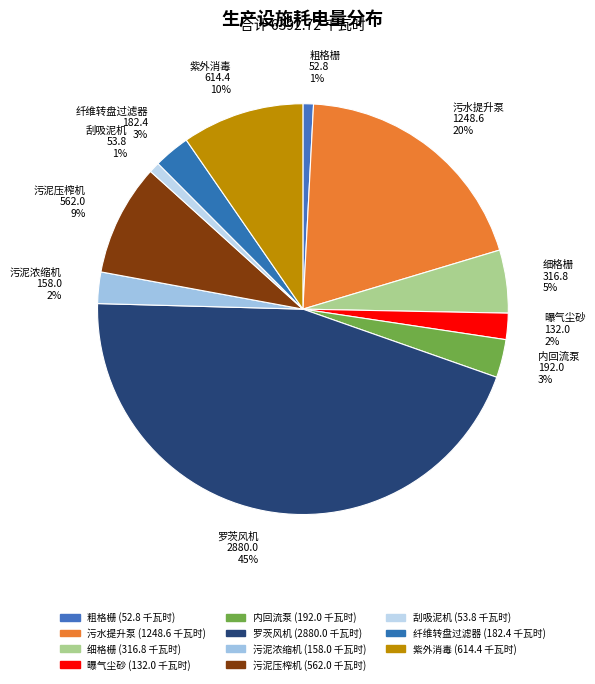

How many slices are in this pie chart?

11